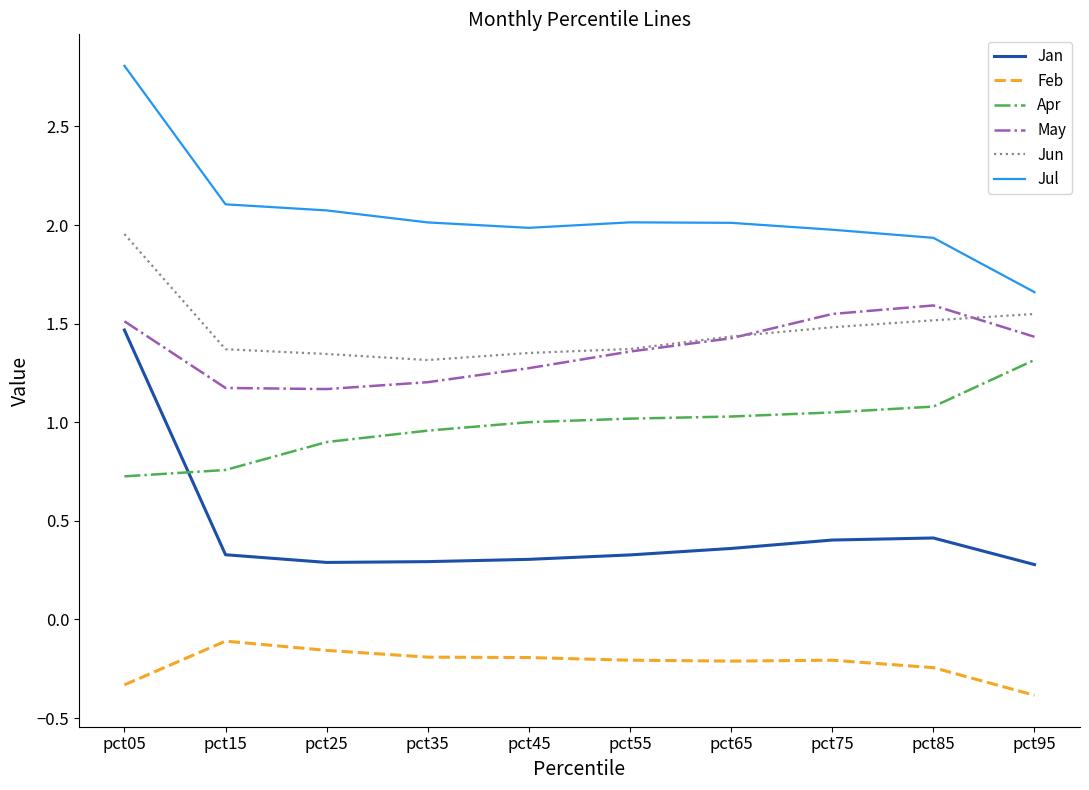

True or false: May has more than 1 points higher than both neighbors.

False